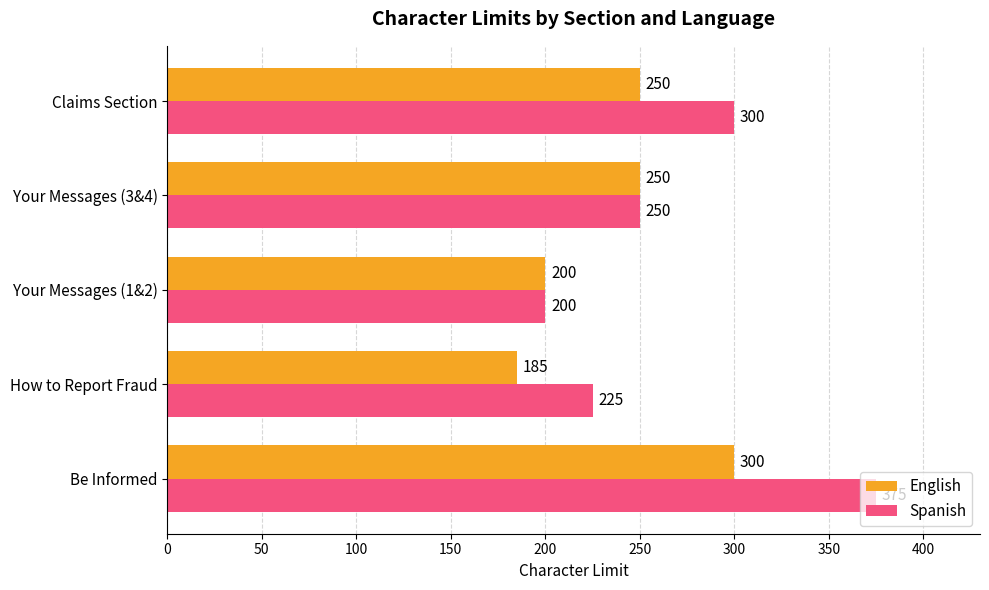

Between How to Report Fraud and Your Messages (3&4), which series saw the biggest shift?

English